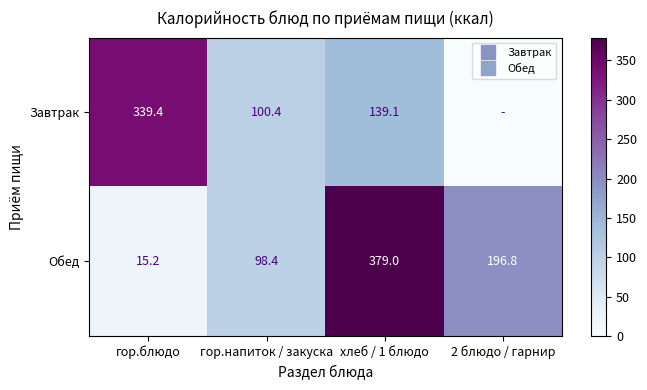

What is the difference between the highest and lowest values at 2 блюдо / гарнир?

196.8